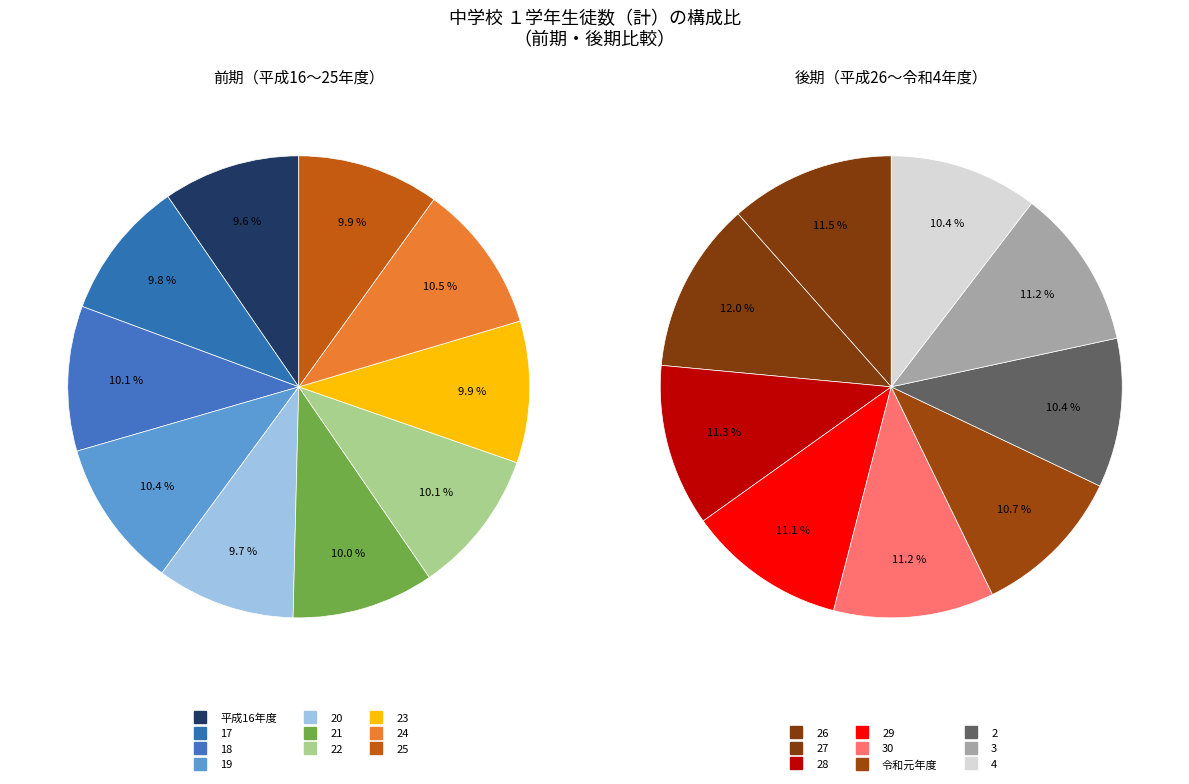

What is the smallest slice in the pie chart?

4